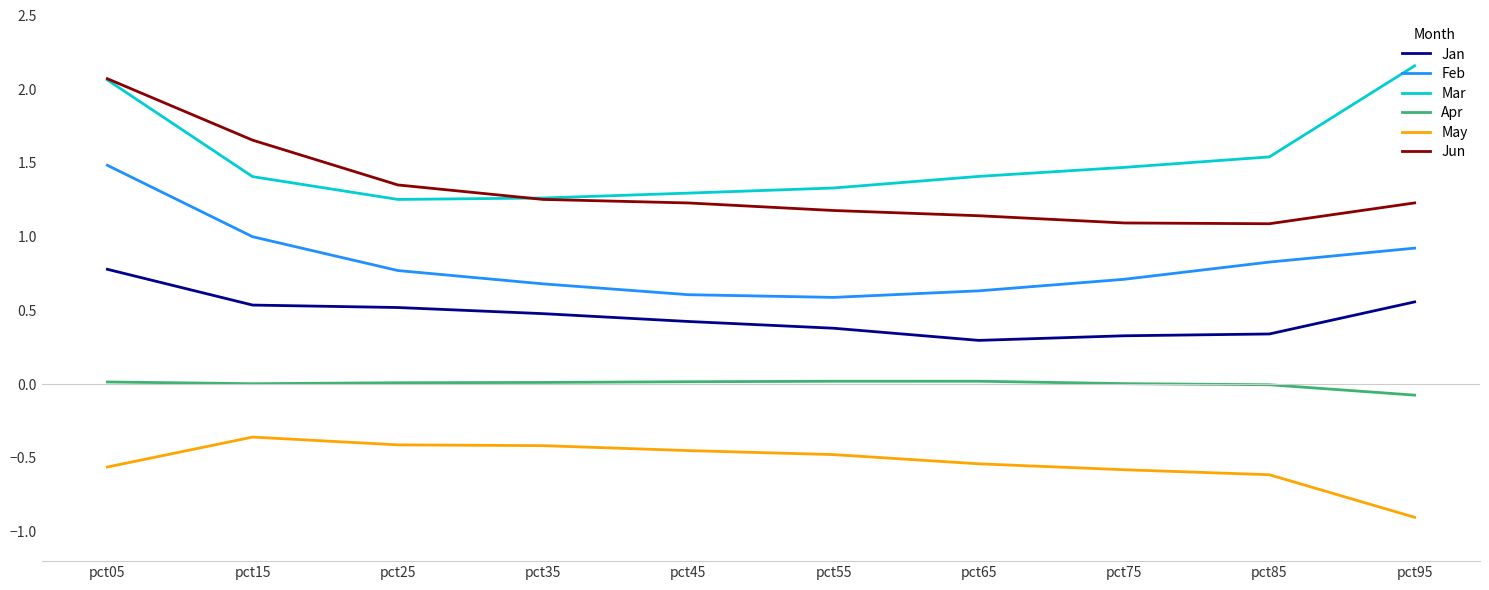

Does the chart have visible grid lines?

No